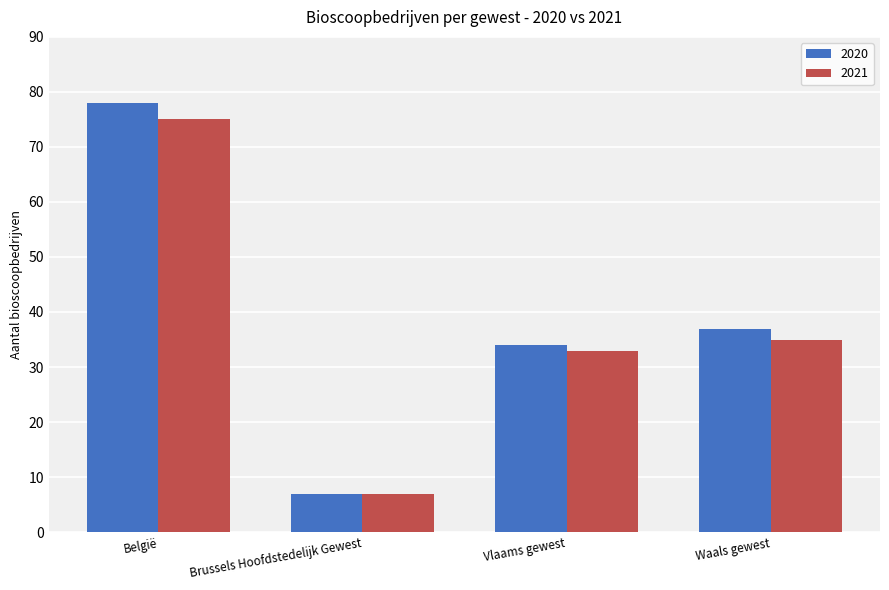

Read the 2020 value at Brussels Hoofdstedelijk Gewest, to the nearest 5.

5